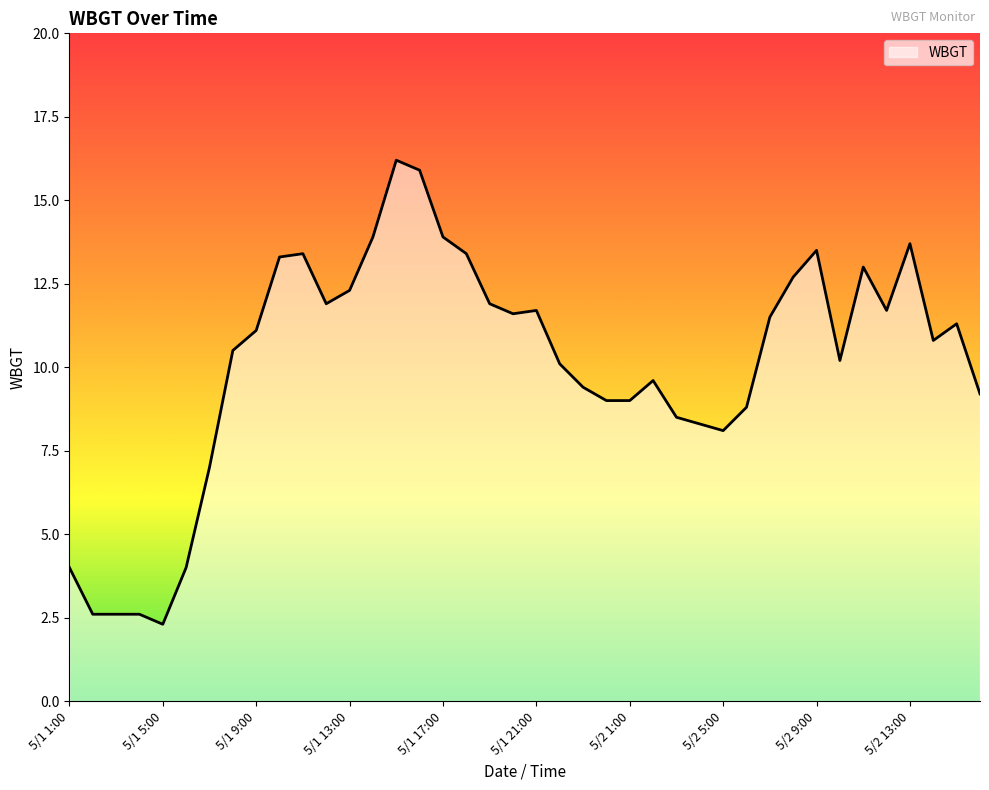

Reading right to left, list all the values displayed in this chart.

9.2	11.3	10.8	13.7	11.7	13.0	10.2	13.5	12.7	11.5	8.8	8.1	8.3	8.5	9.6	9.0	9.0	9.4	10.1	11.7	11.6	11.9	13.4	13.9	15.9	16.2	13.9	12.3	11.9	13.4	13.3	11.1	10.5	7.0	4.0	2.3	2.6	2.6	2.6	4.0